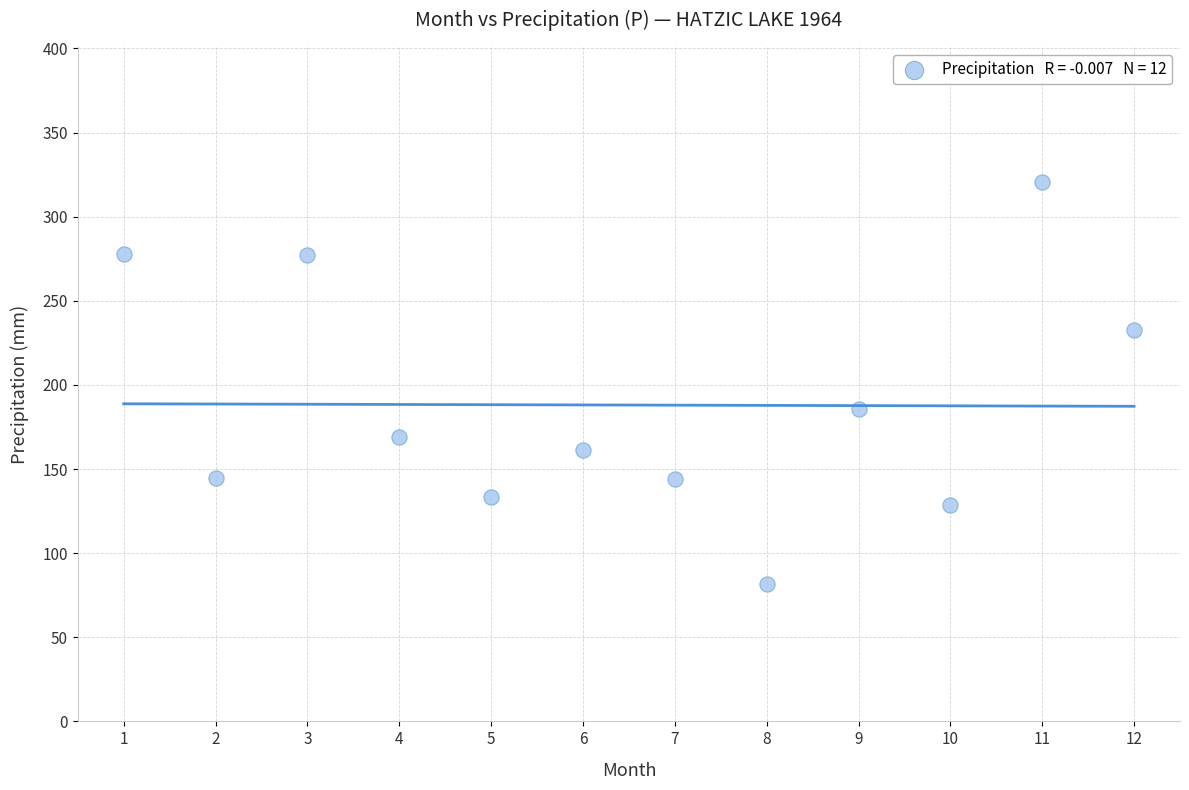

What is the range of Y values (max minus min)?

238.9